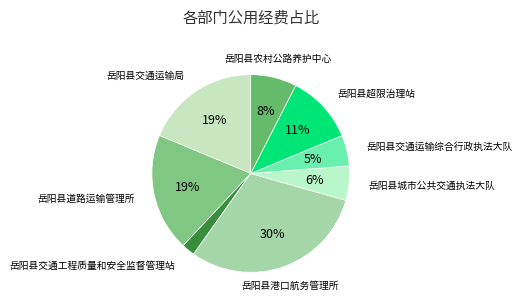

What percentage is the 岳阳县超限治理站 slice, to the nearest percent?

11%